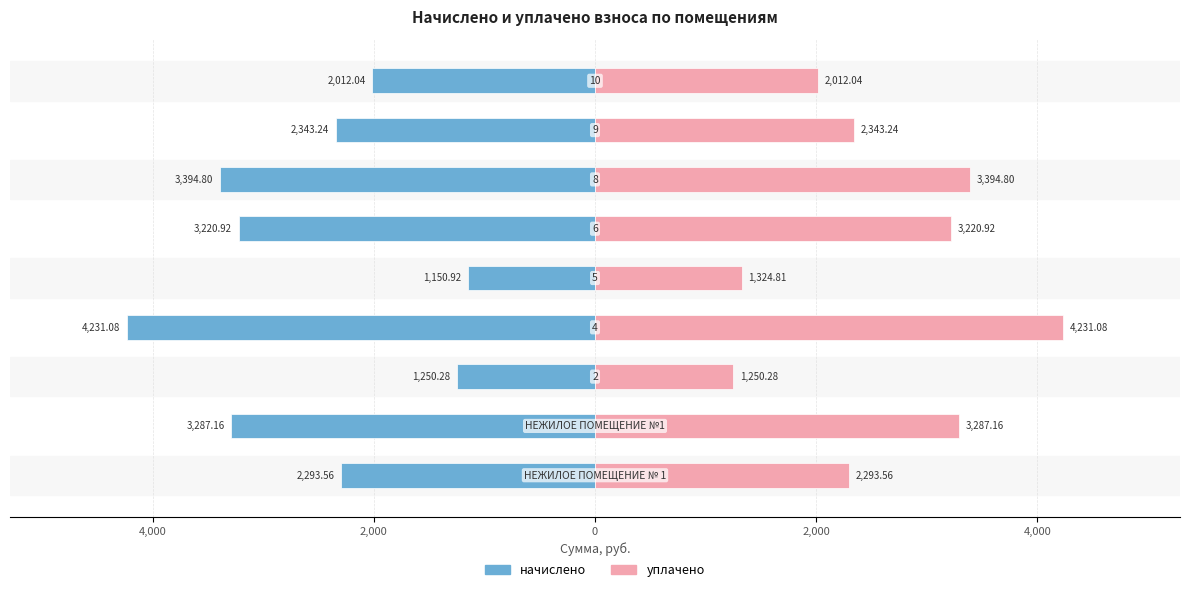

The уплачено series shows 757.5 at 2,000. True or false?

False